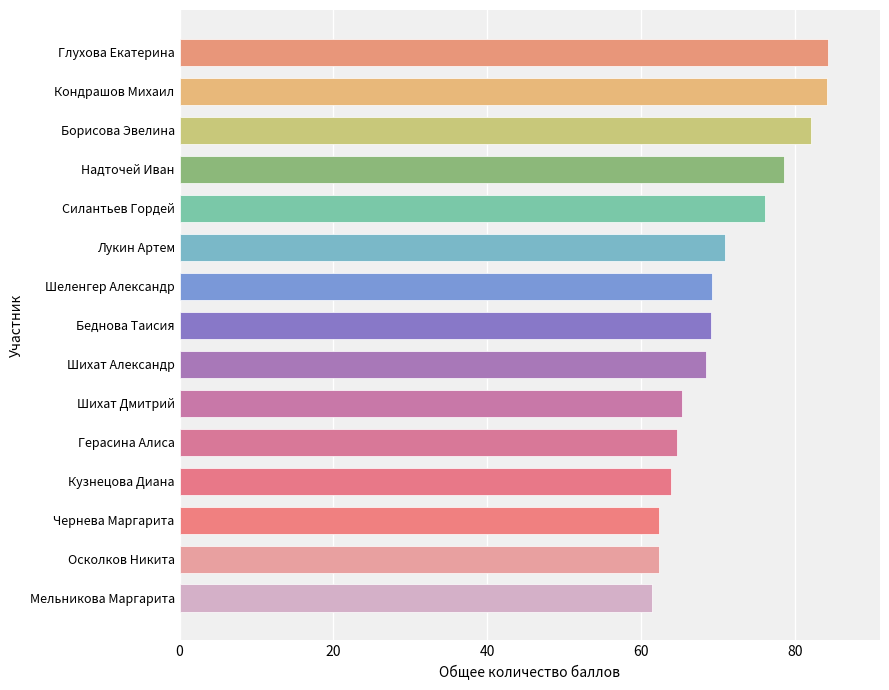

What is the difference between the second highest and second lowest values?

21.9